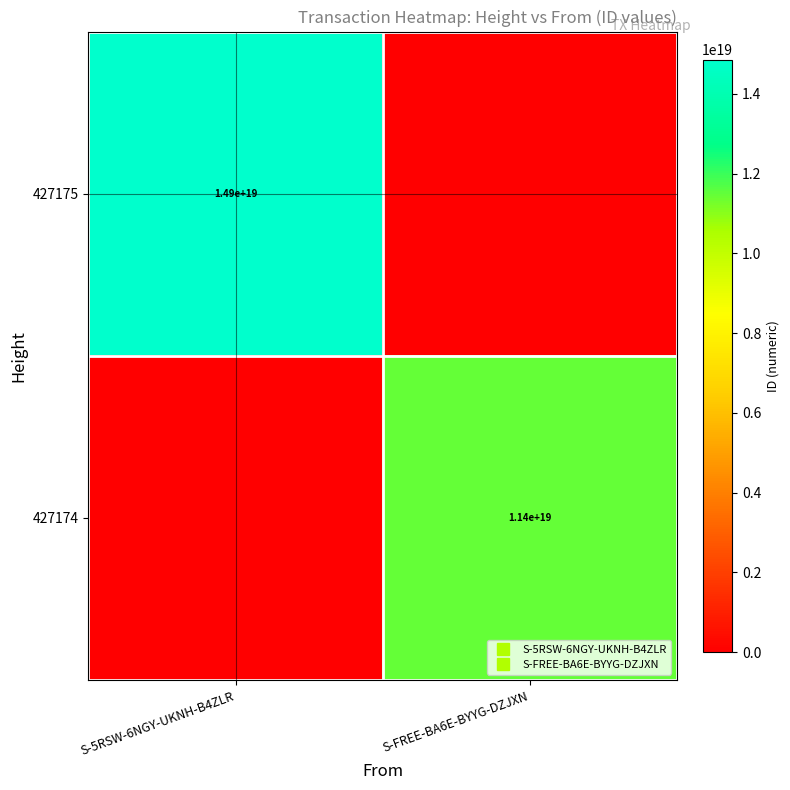

Between S-5RSW-6NGY-UKNH-B4ZLR and S-FREE-BA6E-BYYG-DZJXN, which is larger?

S-5RSW-6NGY-UKNH-B4ZLR